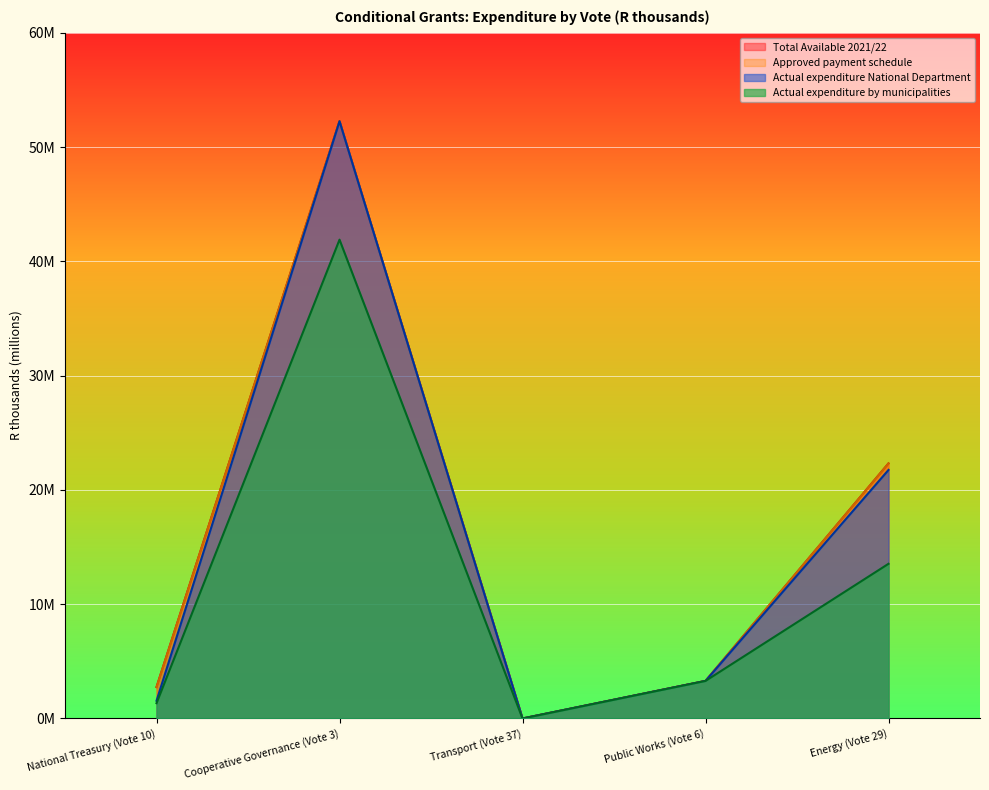

In Approved payment schedule, how many points are higher than both neighbors (excluding endpoints)?

1